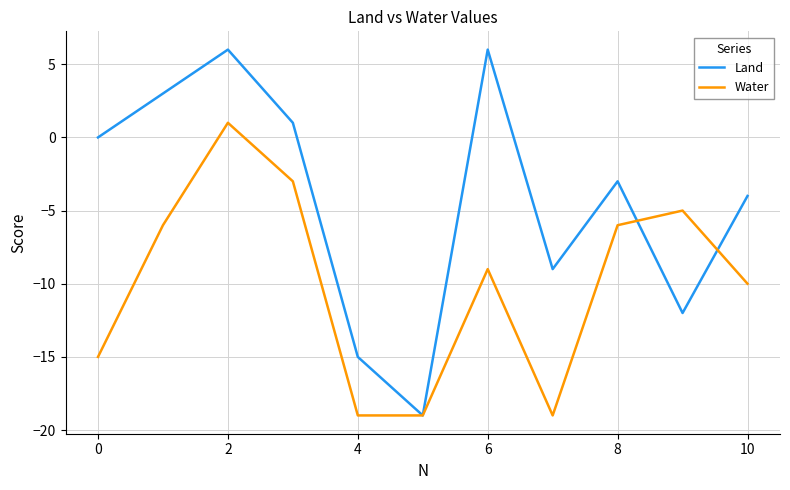

Reading left to right, what are all the values shown in this chart?

Land: 0	3	6	1	-15	-19	6	-9	-3	-12	-4
Water: -15	-6	1	-3	-19	-19	-9	-19	-6	-5	-10